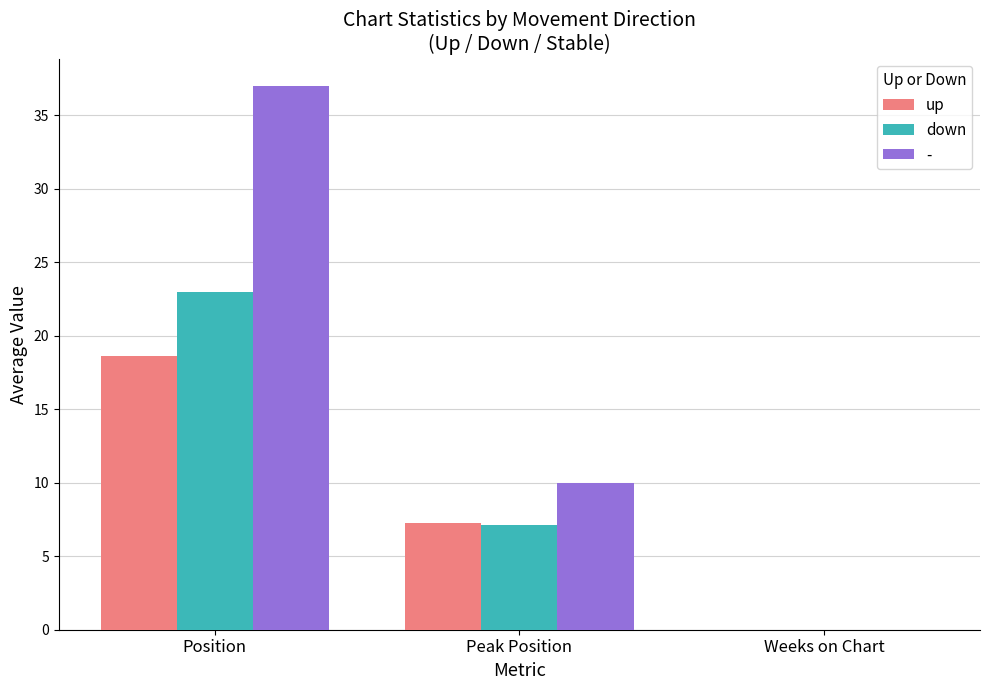

The down series shows 12.0 at Weeks on Chart. True or false?

False